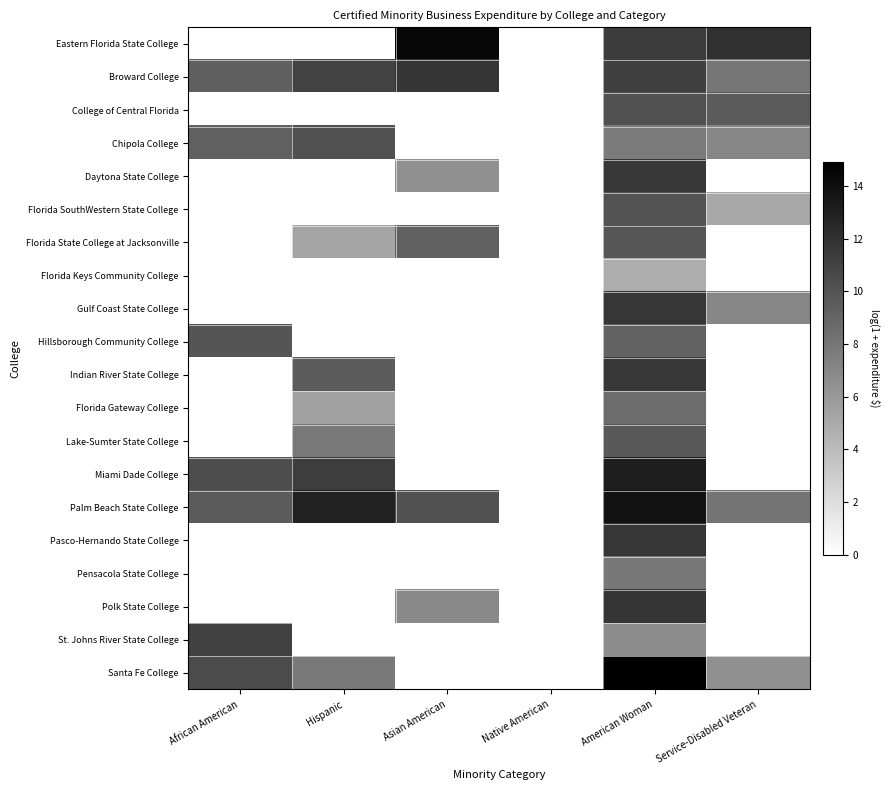

At which category is the sum across all series the highest?

American Woman